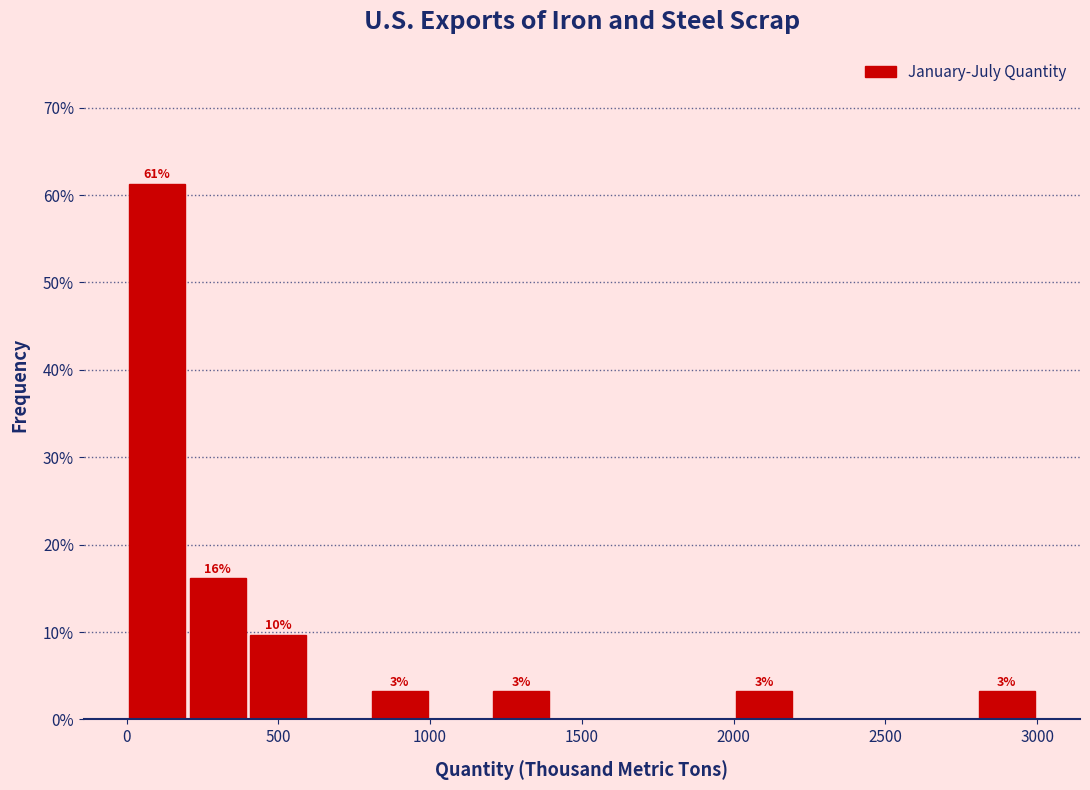

Which range on the x-axis has the tallest bar?

0 to 200